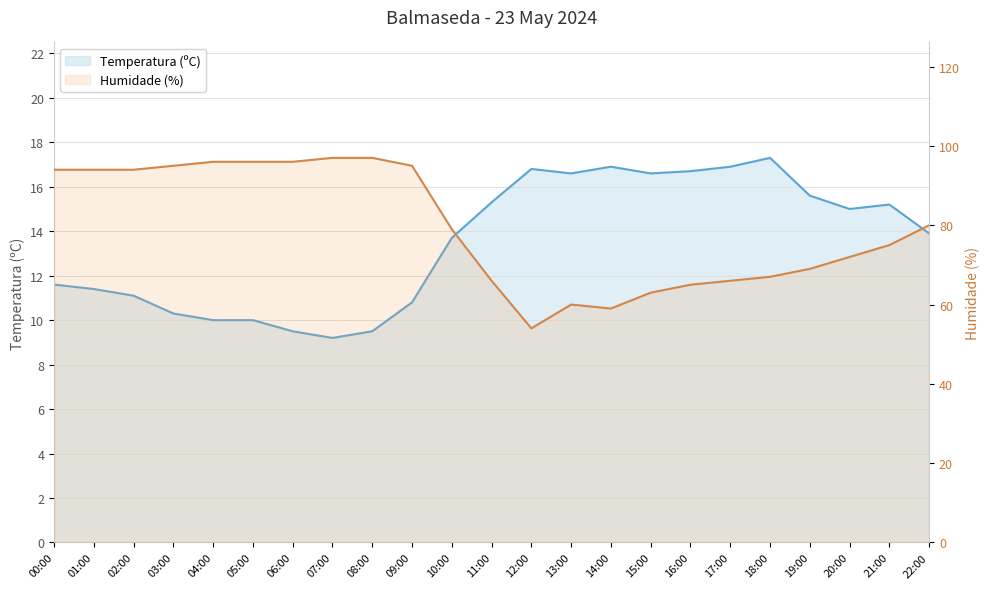

What is the highest value of the Humidade (%) series?

97.0